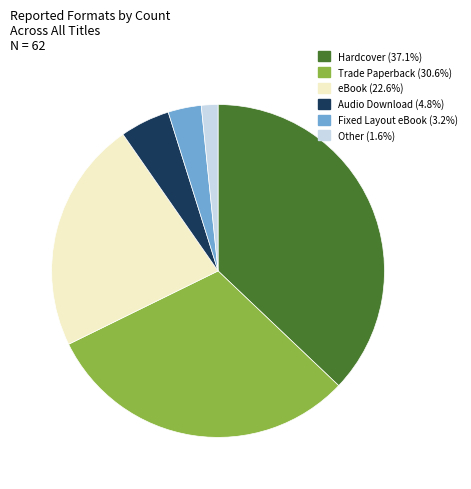

Rank the categories by value from lowest to highest.

Other, Fixed Layout eBook, Audio Download, eBook, Trade Paperback, Hardcover